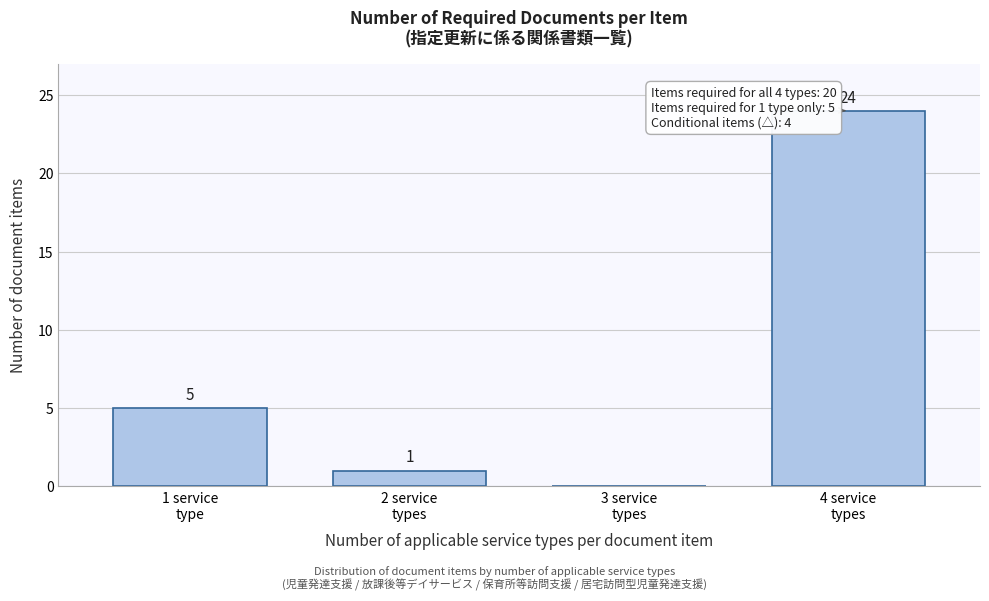

What is the greatest value displayed?

24